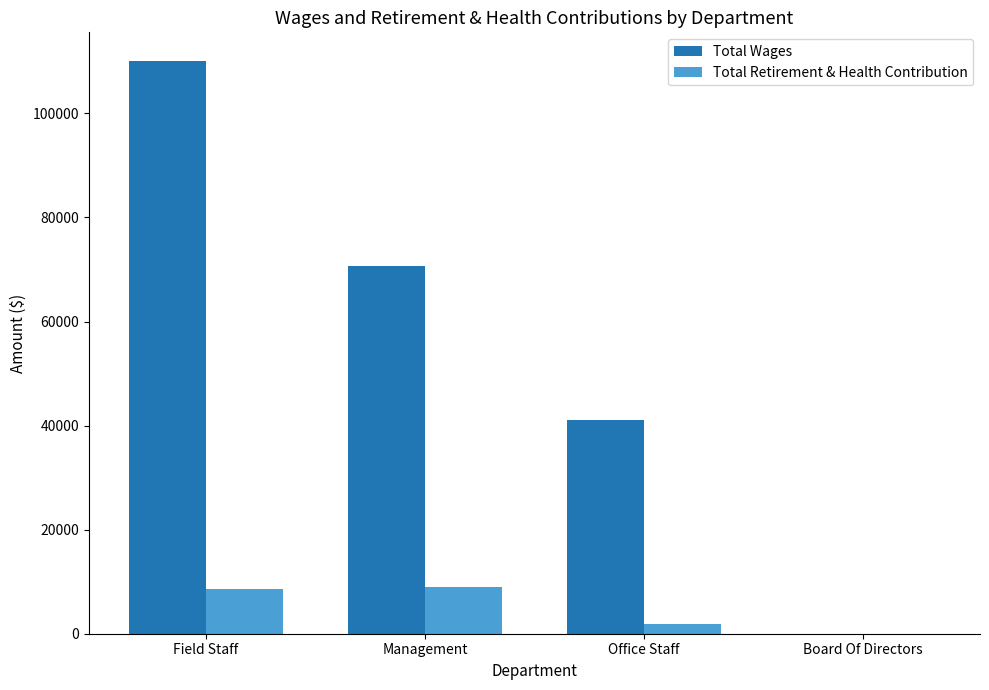

Between Office Staff and Board Of Directors, which series saw the biggest shift?

Total Wages